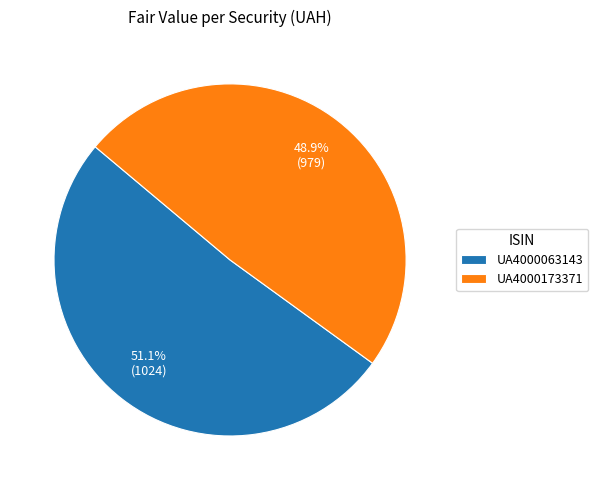

Is it true that UA4000063143 is 51% of the pie?

True